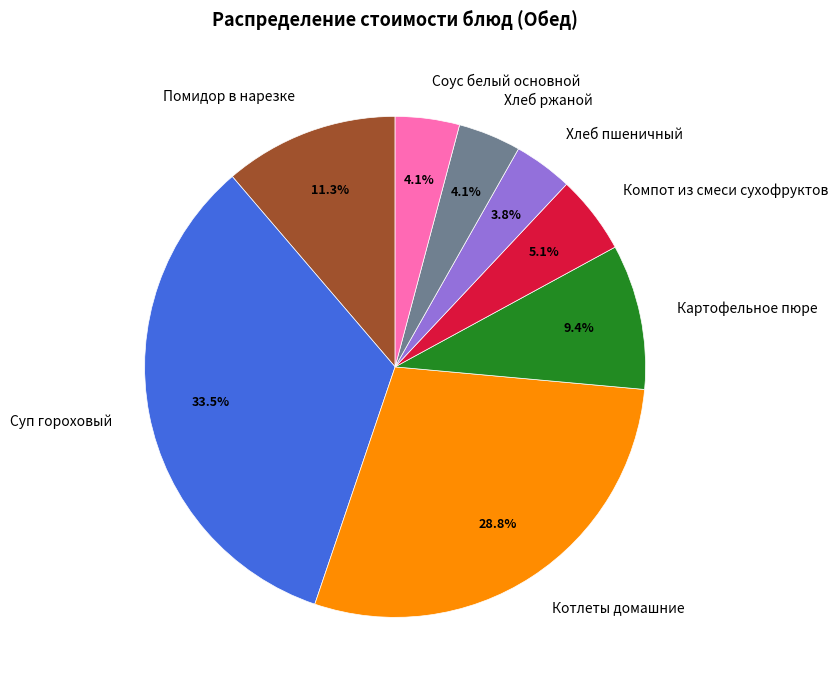

What percentage is NOT represented by Картофельное пюре?

90.6%